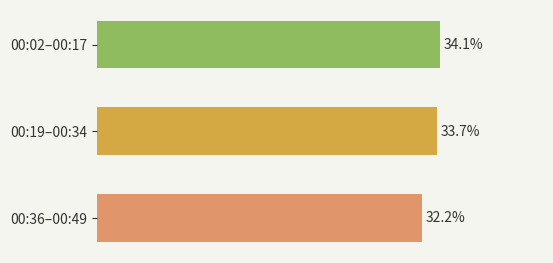

Are the bars grouped side by side (vs. stacked)?

No